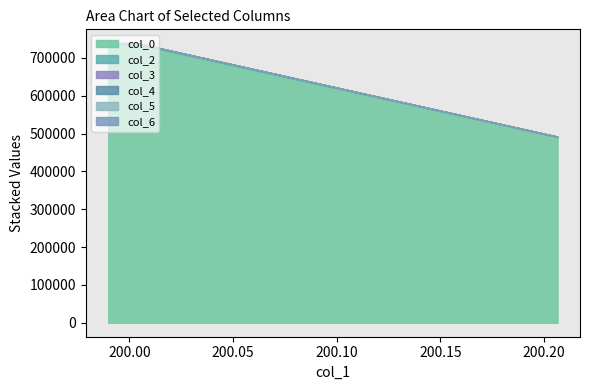

How many data points in col_5 are less than 738763?

1